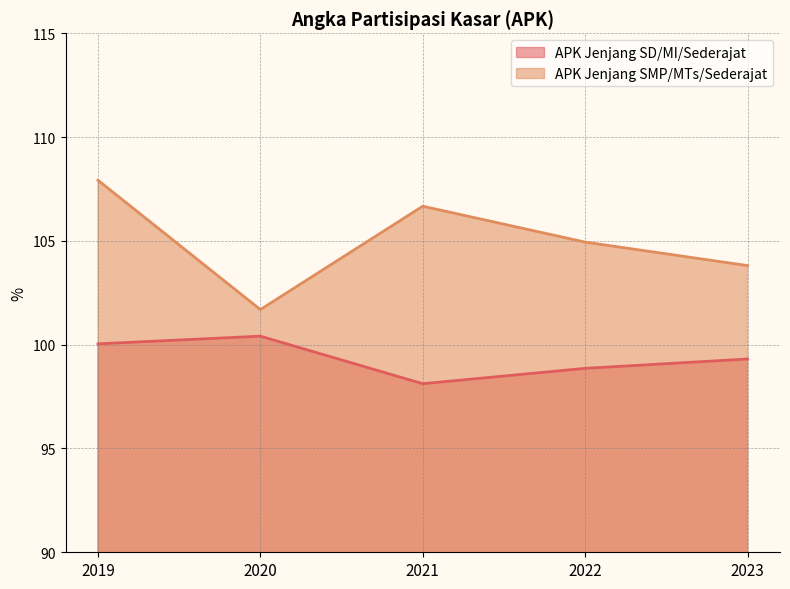

True or false: APK Jenjang SD/MI/Sederajat and APK Jenjang SMP/MTs/Sederajat cross at least once.

False